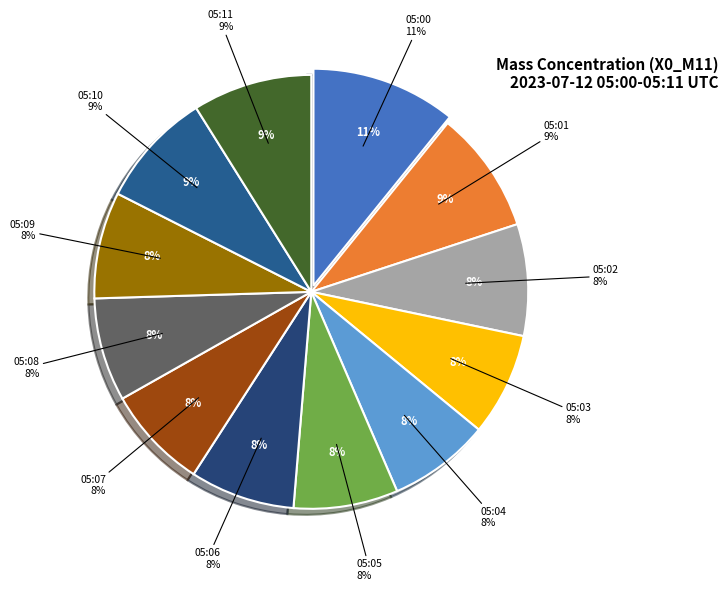

How many segments does this pie chart have?

12